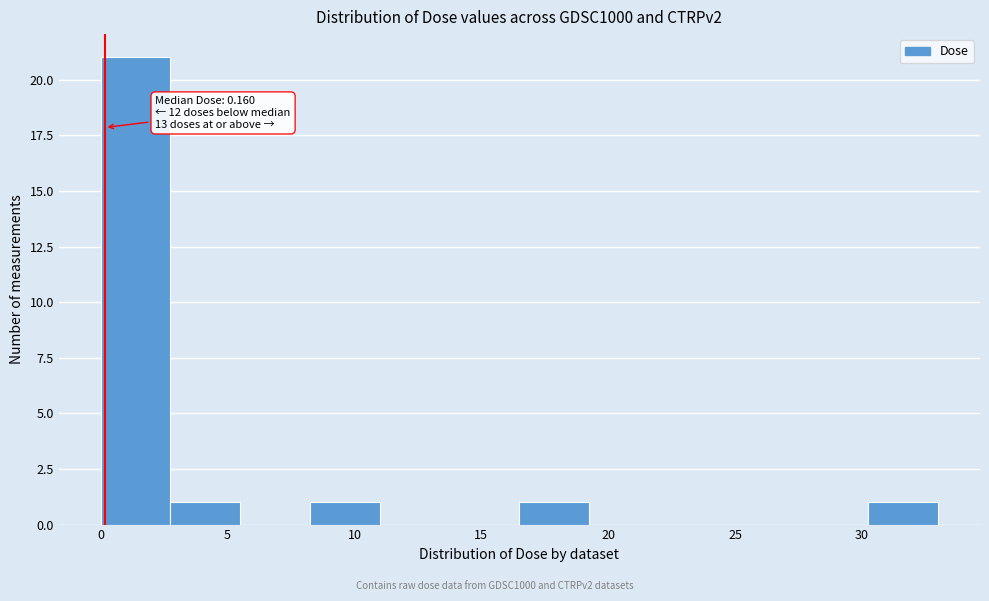

Over which range of the x-axis is the bar tallest?

0.0 to 3.0